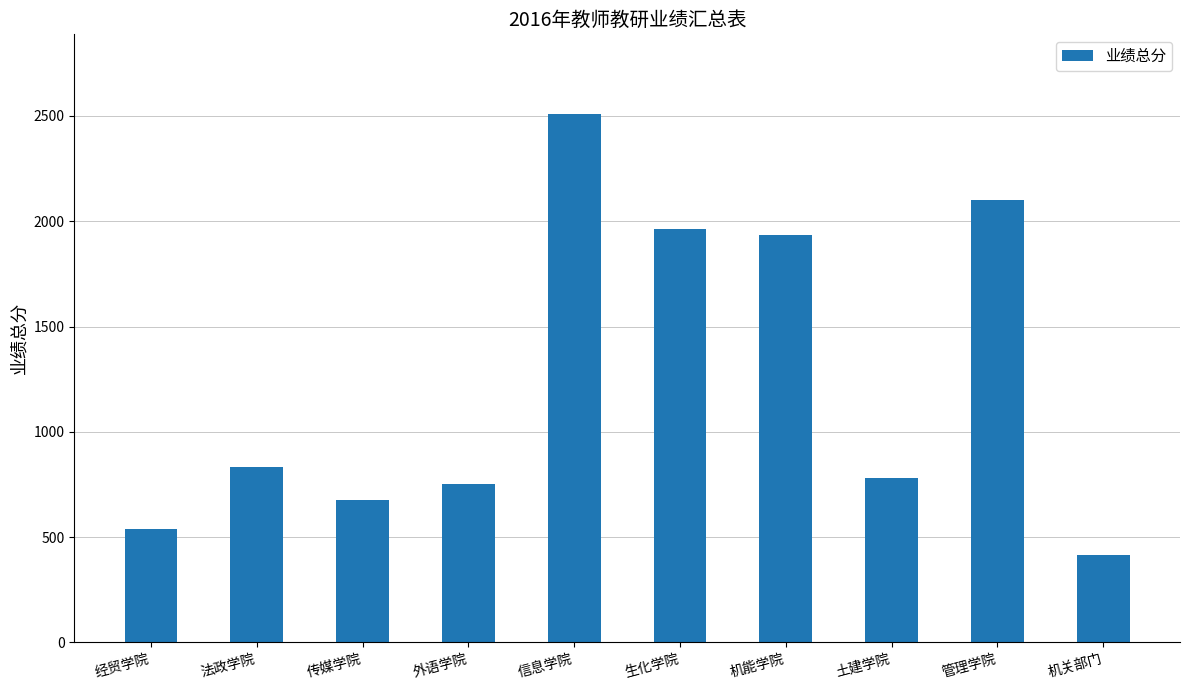

Rank the categories by value from lowest to highest.

机关部门, 经贸学院, 传媒学院, 外语学院, 土建学院, 法政学院, 机能学院, 生化学院, 管理学院, 信息学院